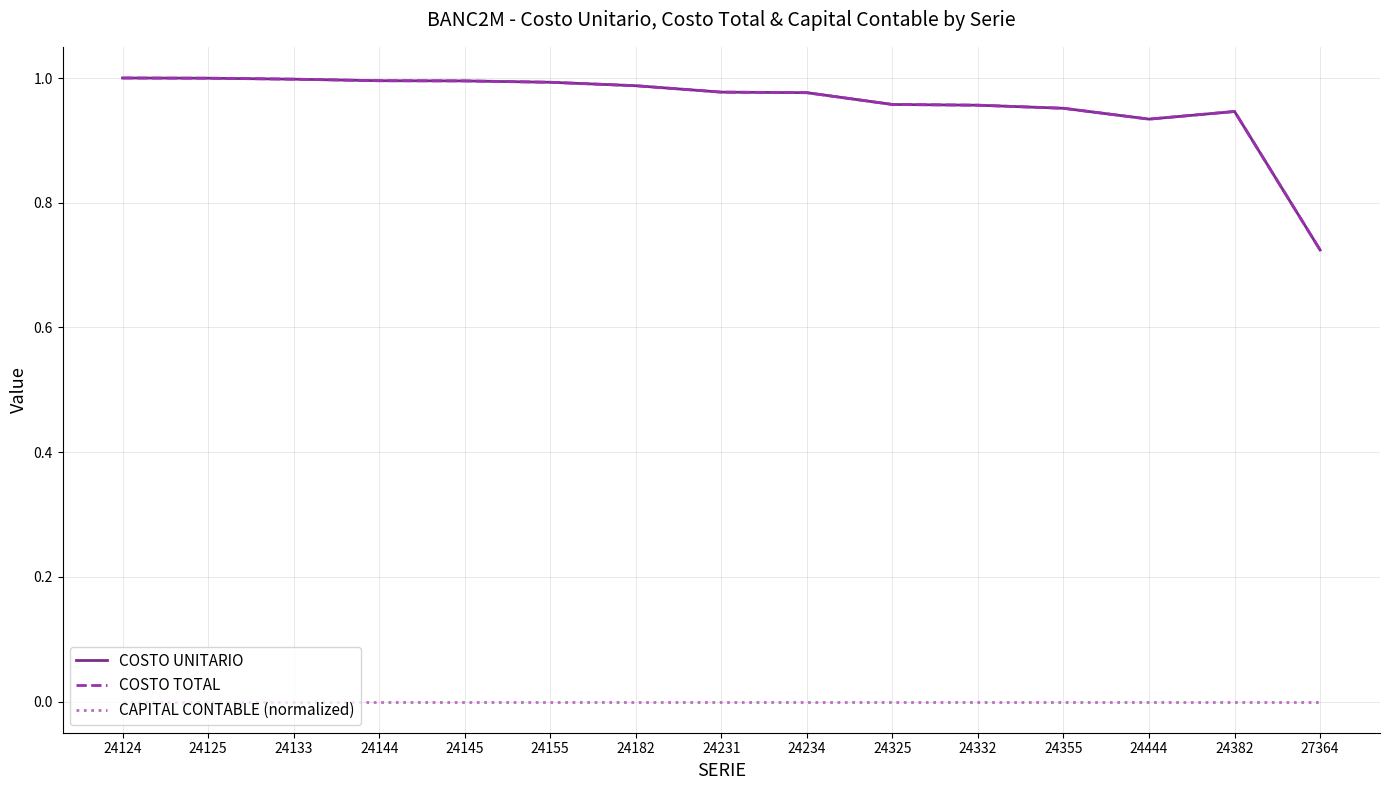

What is the highest value of the COSTO UNITARIO series?

1.0